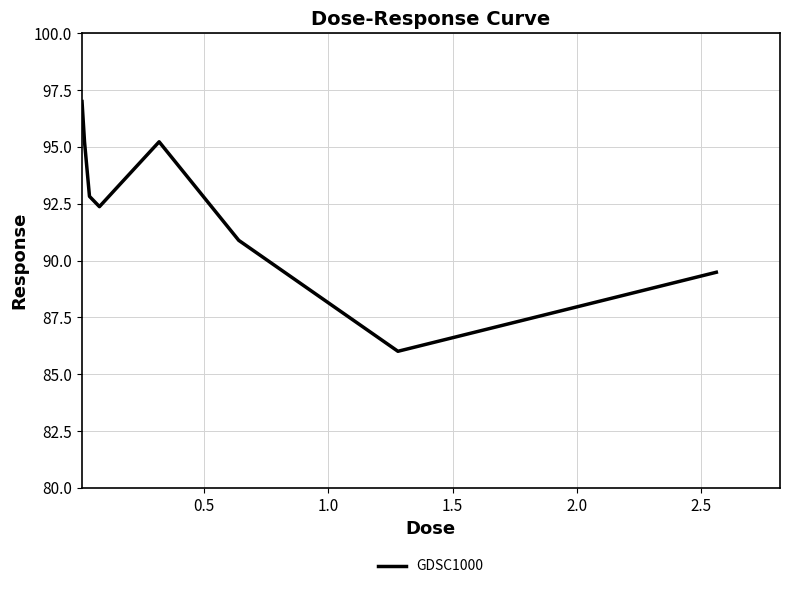

What is the difference between the maximum and minimum values?

11.0